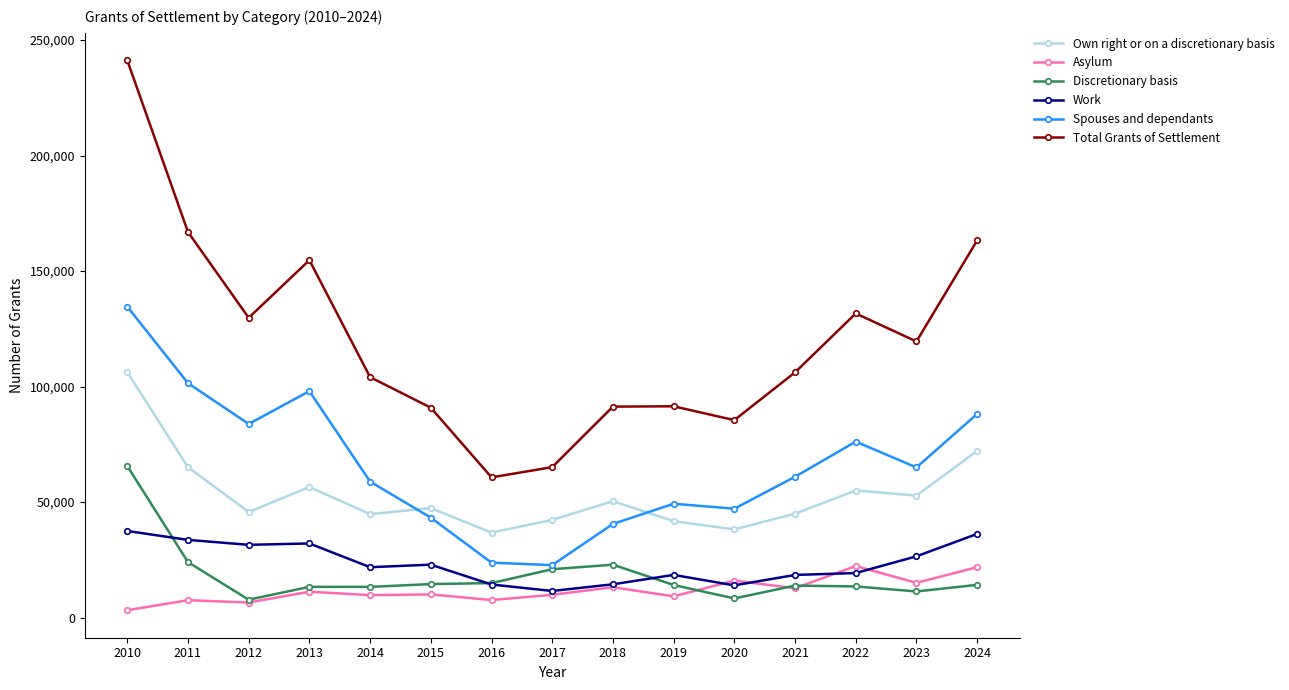

Which series has the widest spread of values?

Total Grants of Settlement